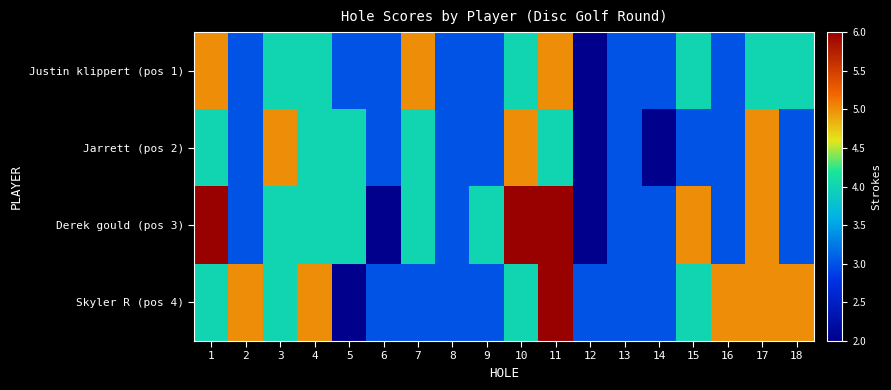

Reading left to right, transcribe all the data shown in this chart.

Justin klippert (pos 1): 1=5	2=3	3=4	4=4	5=3	6=3	7=5	8=3	9=3	10=4	11=5	12=2	13=3	14=3	15=4	16=3	17=4	18=4
Jarrett (pos 2): 1=4	2=3	3=5	4=4	5=4	6=3	7=4	8=3	9=3	10=5	11=4	12=2	13=3	14=2	15=3	16=3	17=5	18=3
Derek gould (pos 3): 1=6	2=3	3=4	4=4	5=4	6=2	7=4	8=3	9=4	10=6	11=6	12=2	13=3	14=3	15=5	16=3	17=5	18=3
Skyler R (pos 4): 1=4	2=5	3=4	4=5	5=2	6=3	7=3	8=3	9=3	10=4	11=6	12=3	13=3	14=3	15=4	16=5	17=5	18=5